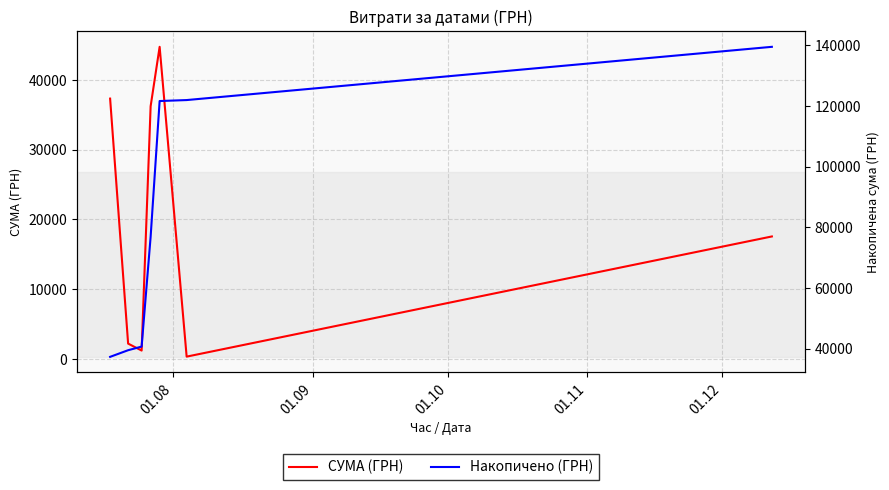

How many data points in Накопичено (ГРН) are less than 76903?

3